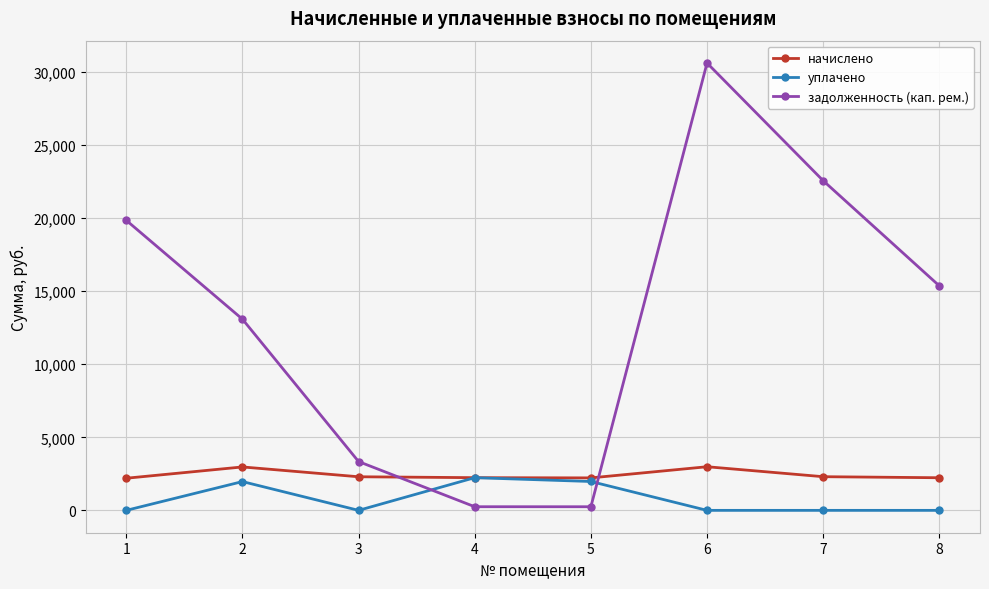

What is the value of the начислено point at the 7th from the left?

2303.9